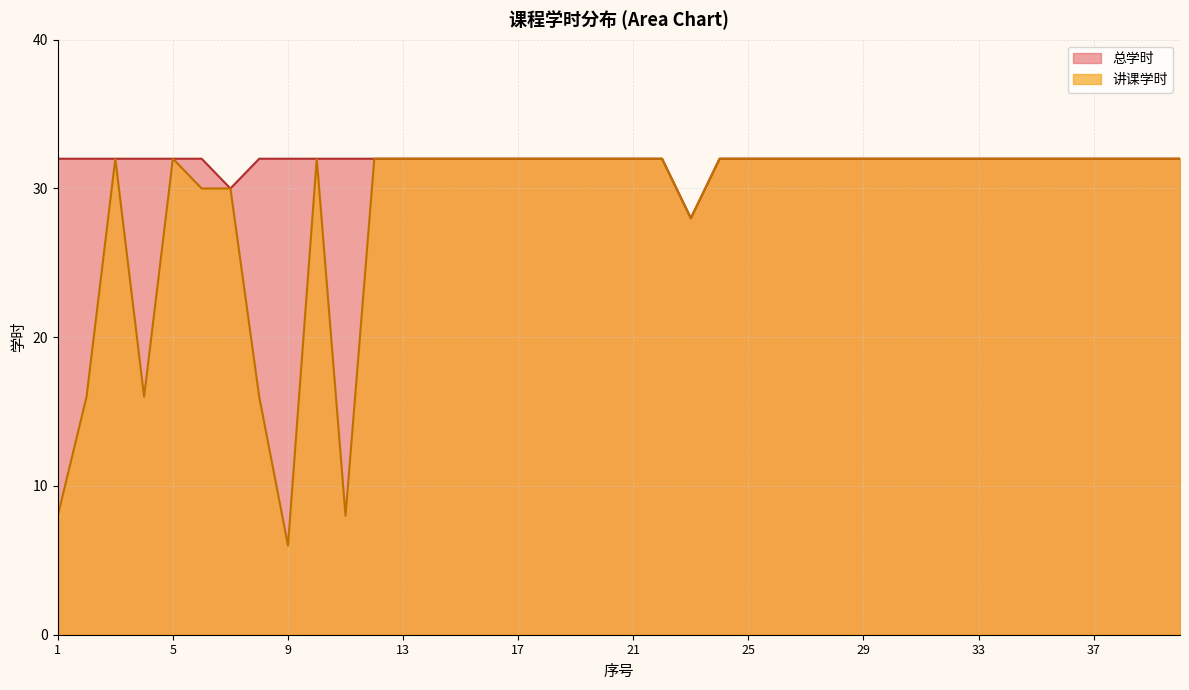

At how many categories does at least one series exceed 29?

39